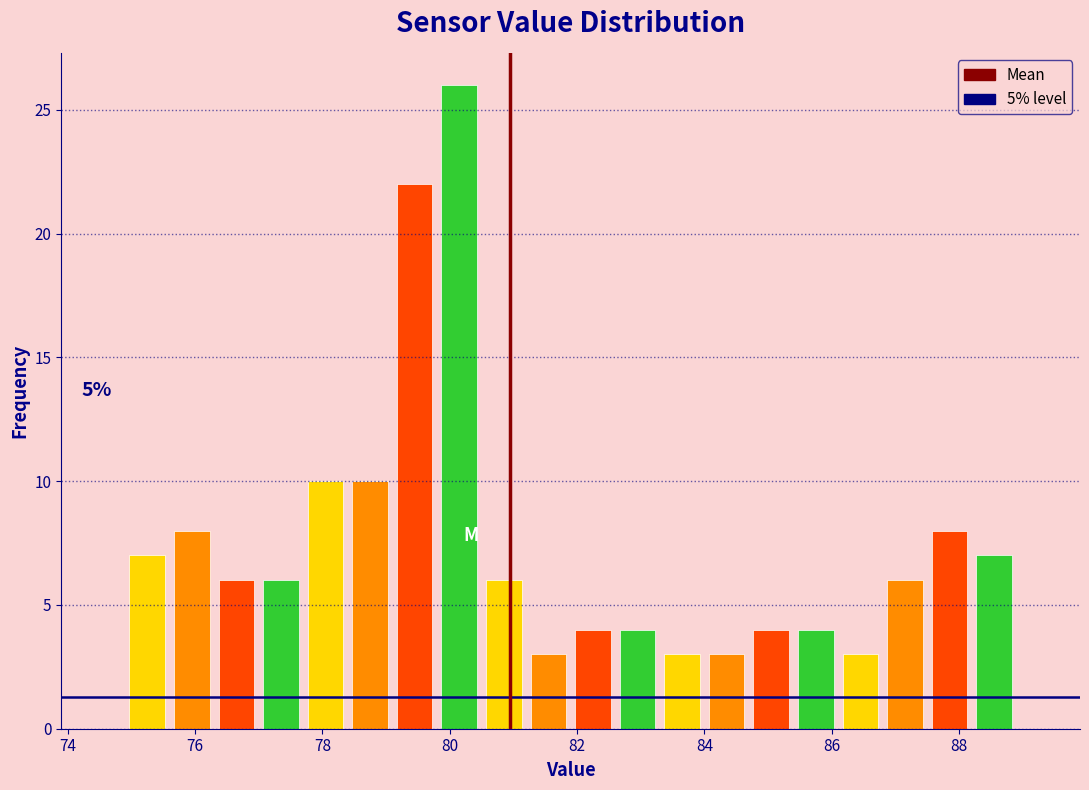

Read against the x-axis, roughly where is the centre of the tallest bar?

80.2